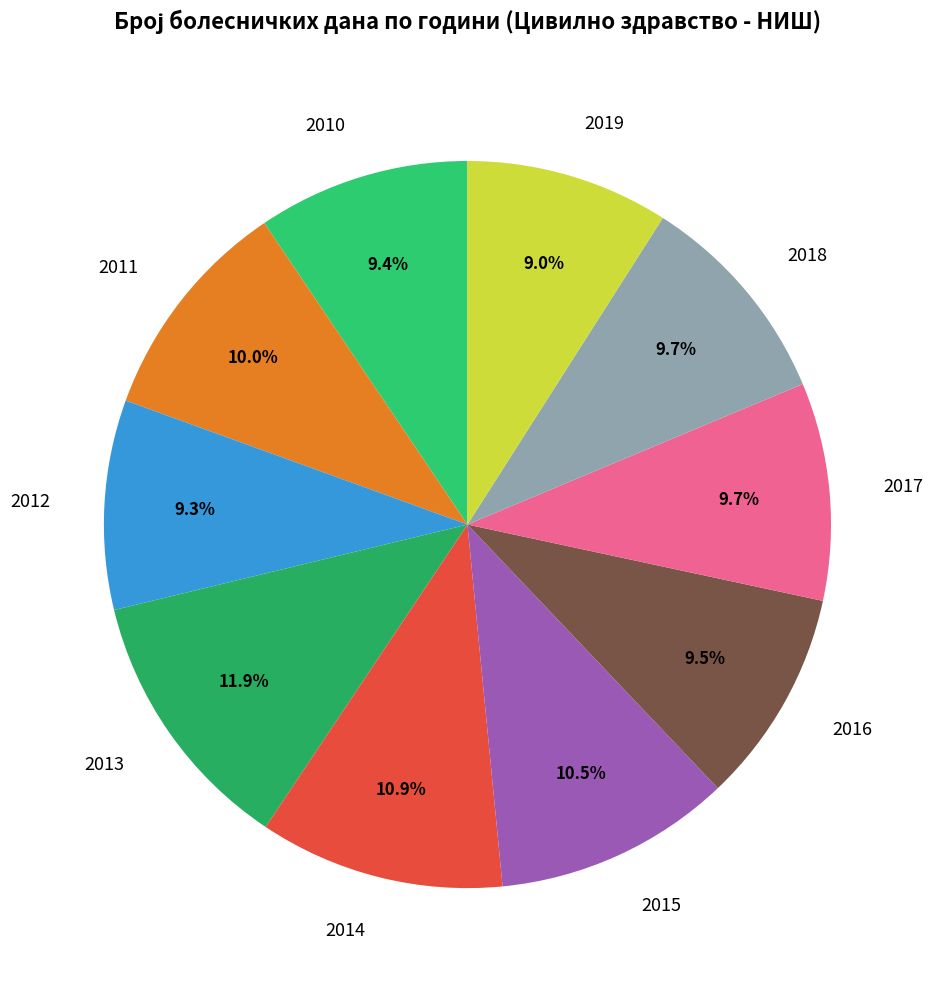

What percentage is NOT represented by 2019?

91.0%